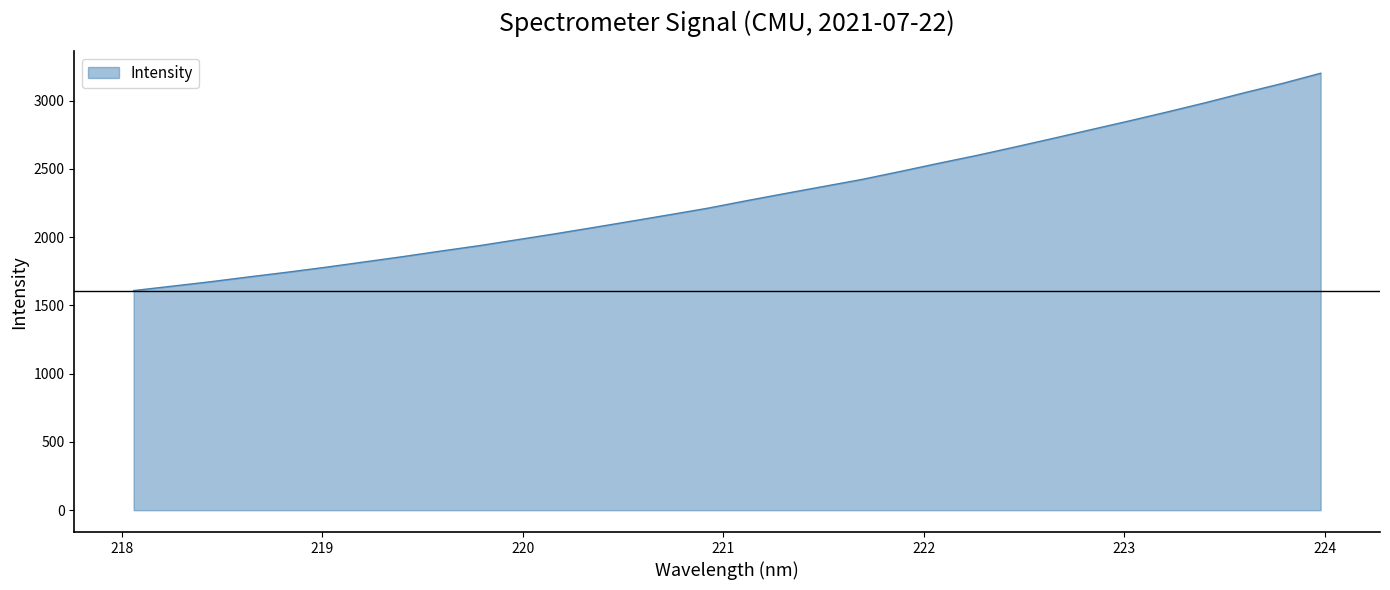

True or false: there are more than 2 points higher than both neighbors.

False